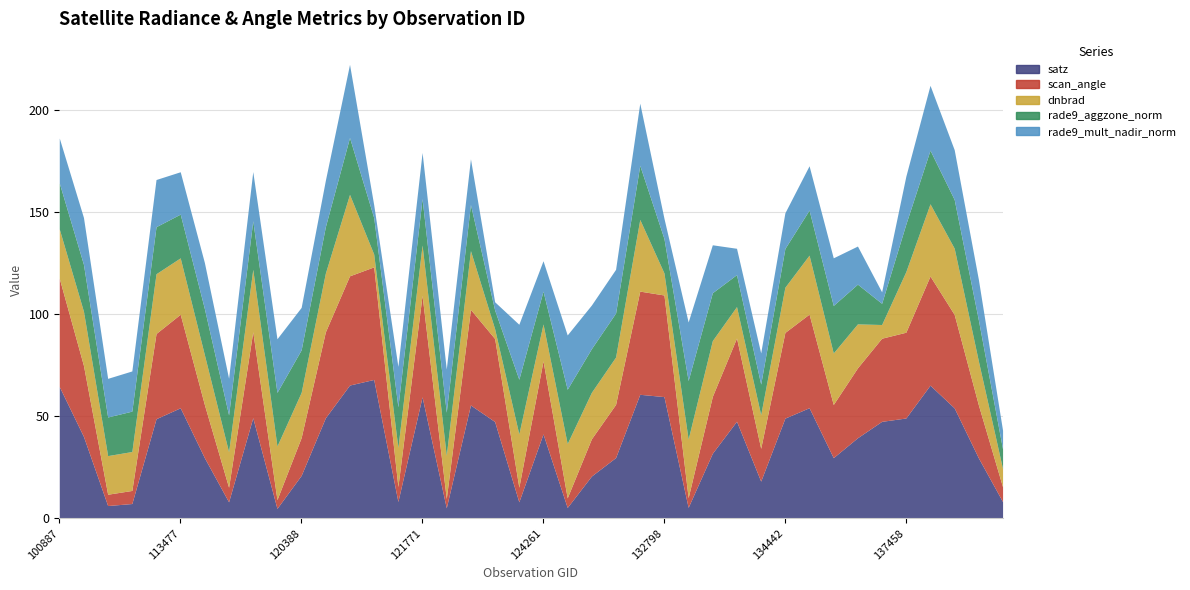

Which has a higher value, 113644 or 104315?

104315